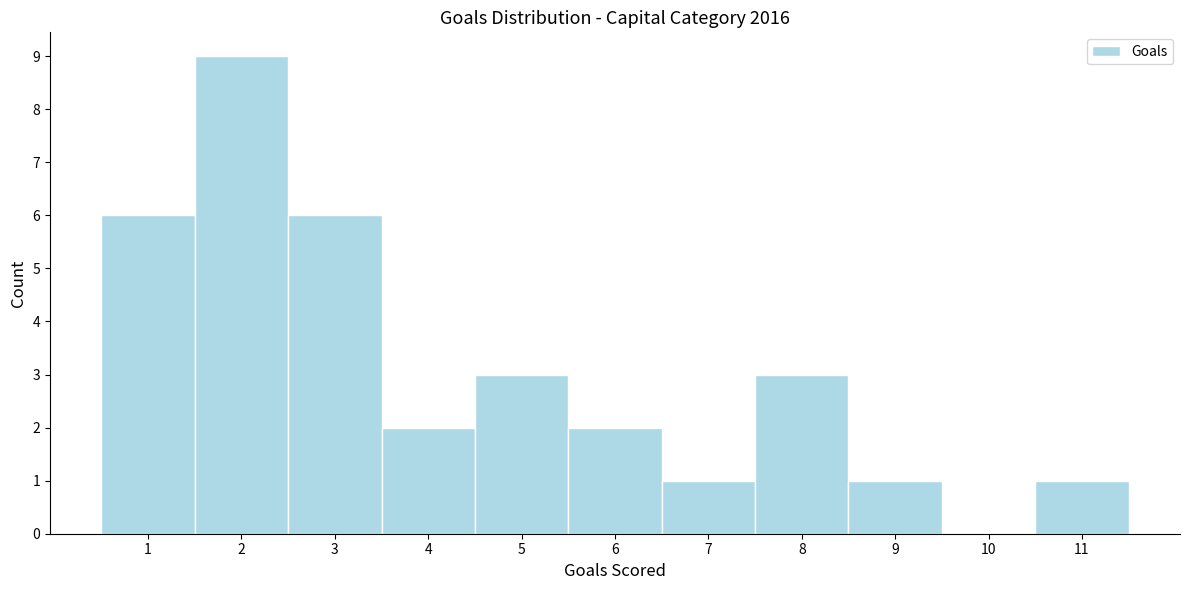

How tall is the bar that spans 6.5 to 7.5 on the x-axis? The values are not printed on the chart, so give them approximately, as read against the axis.

1